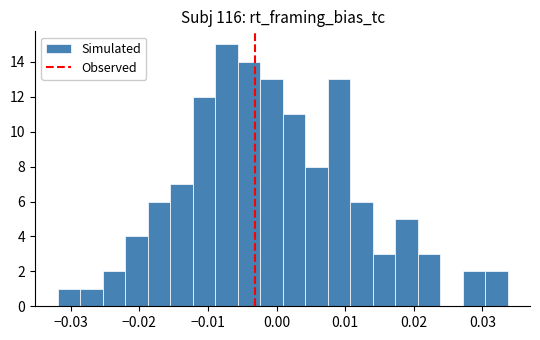

Read against the x-axis, roughly where is the centre of the tallest bar?

-0.007